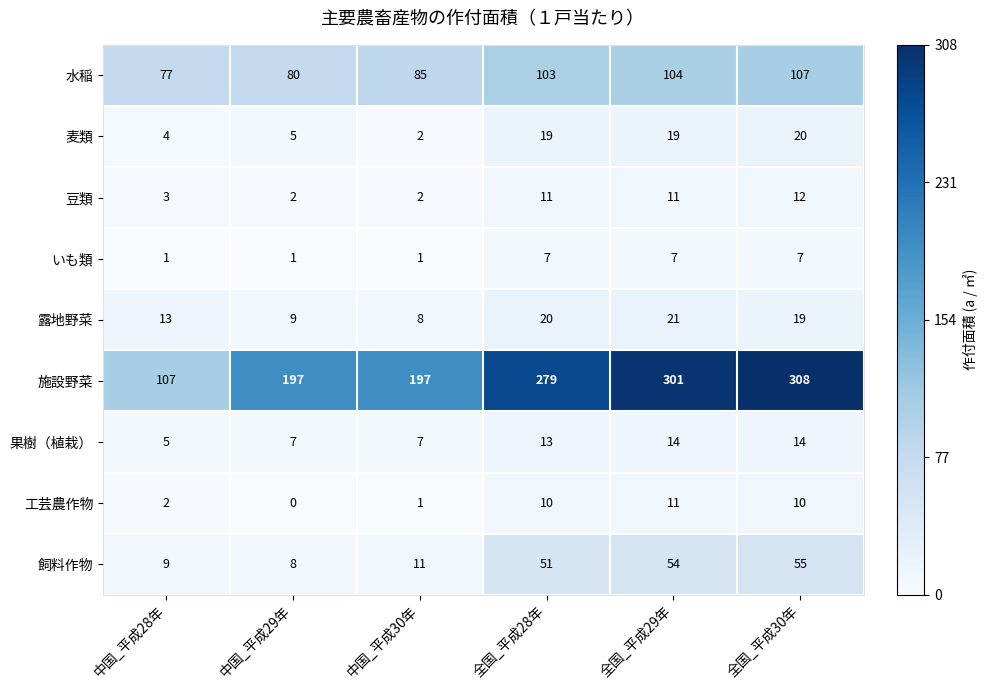

What is the sum of the 水稲 values at 中国_平成30年 and 全国_平成28年?

188